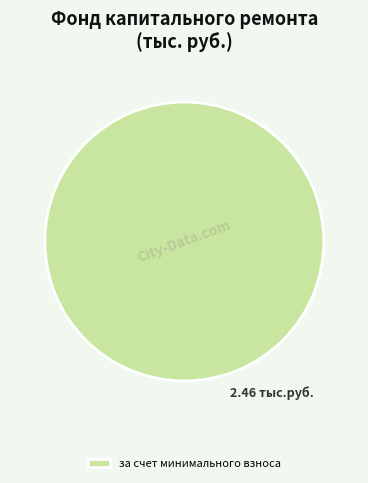

Does any single category account for the majority?

Yes